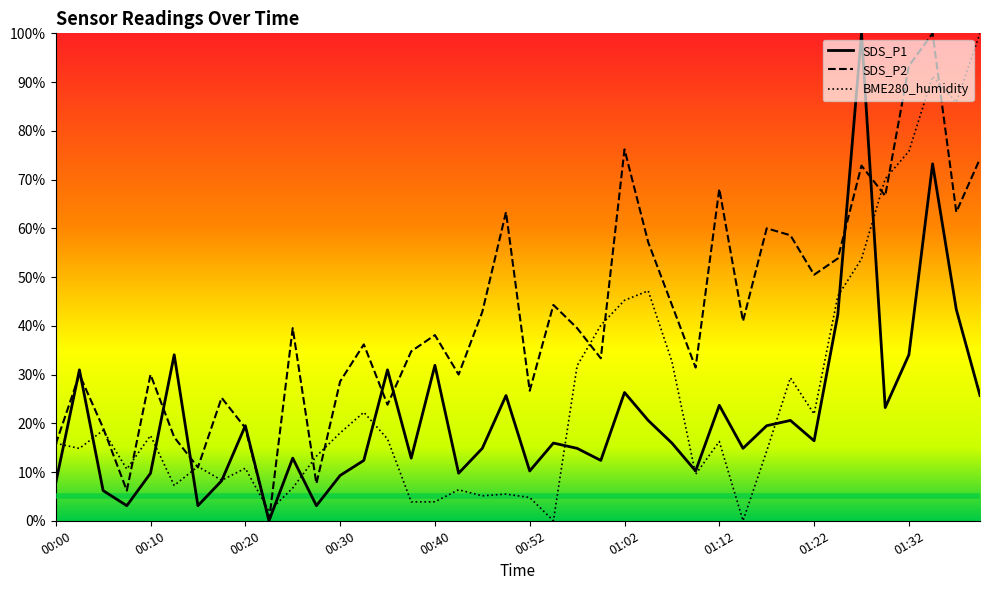

How many lines are shown in the chart?

3